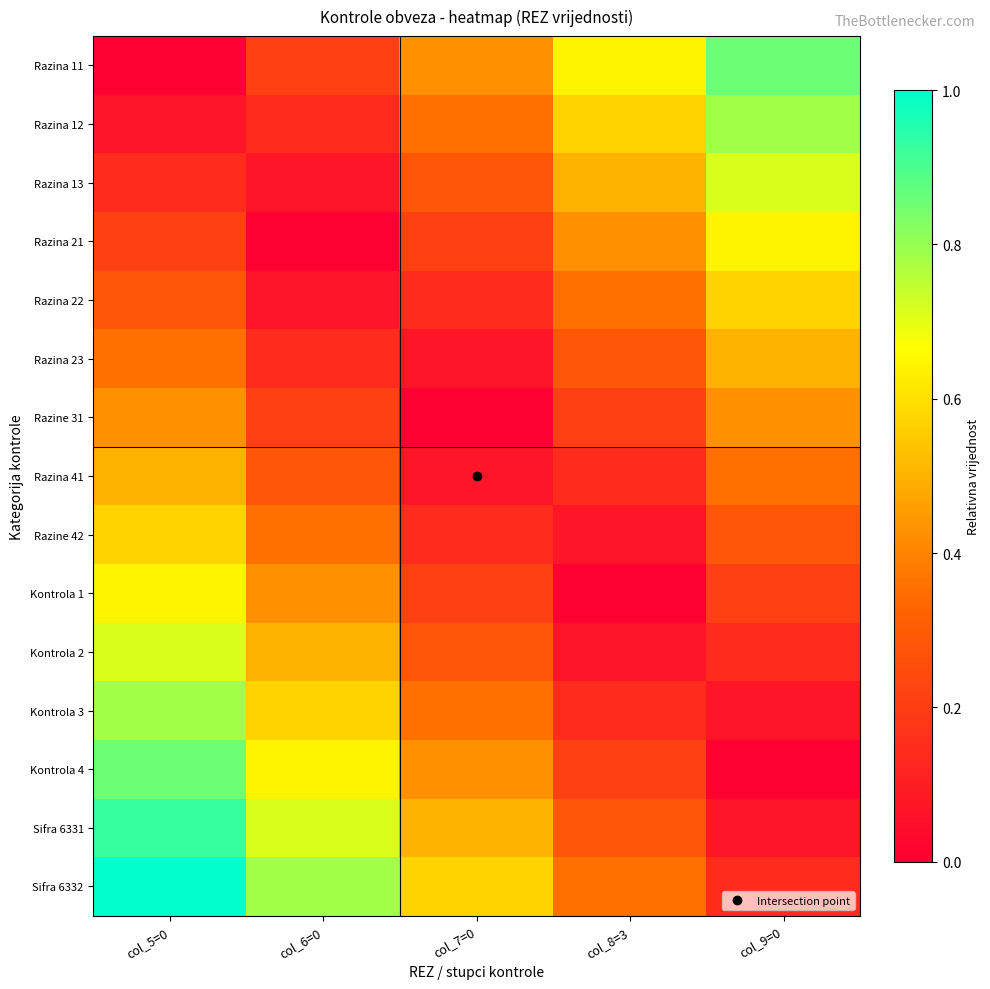

What is the maximum value shown in the chart?

1.0